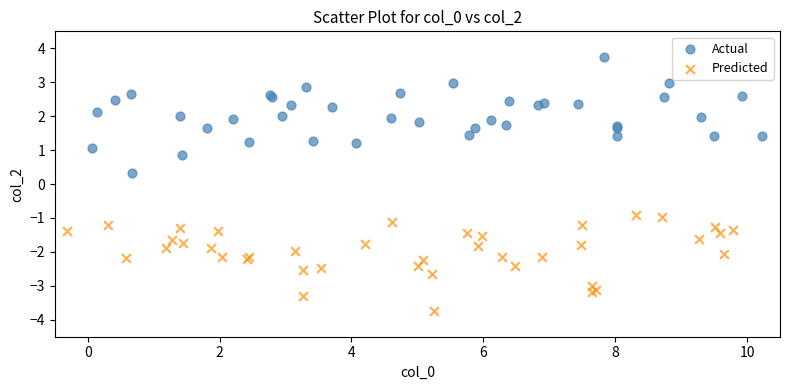

Which series reaches the maximum Y coordinate?

Actual